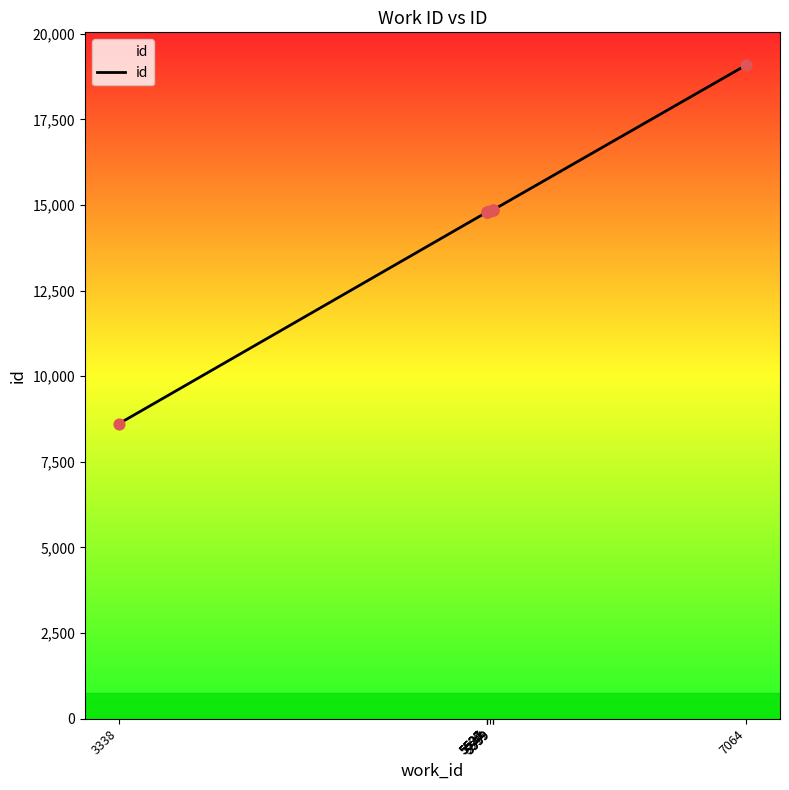

Approximately how many times larger is the value at 3338 compared to 5559?

0.6